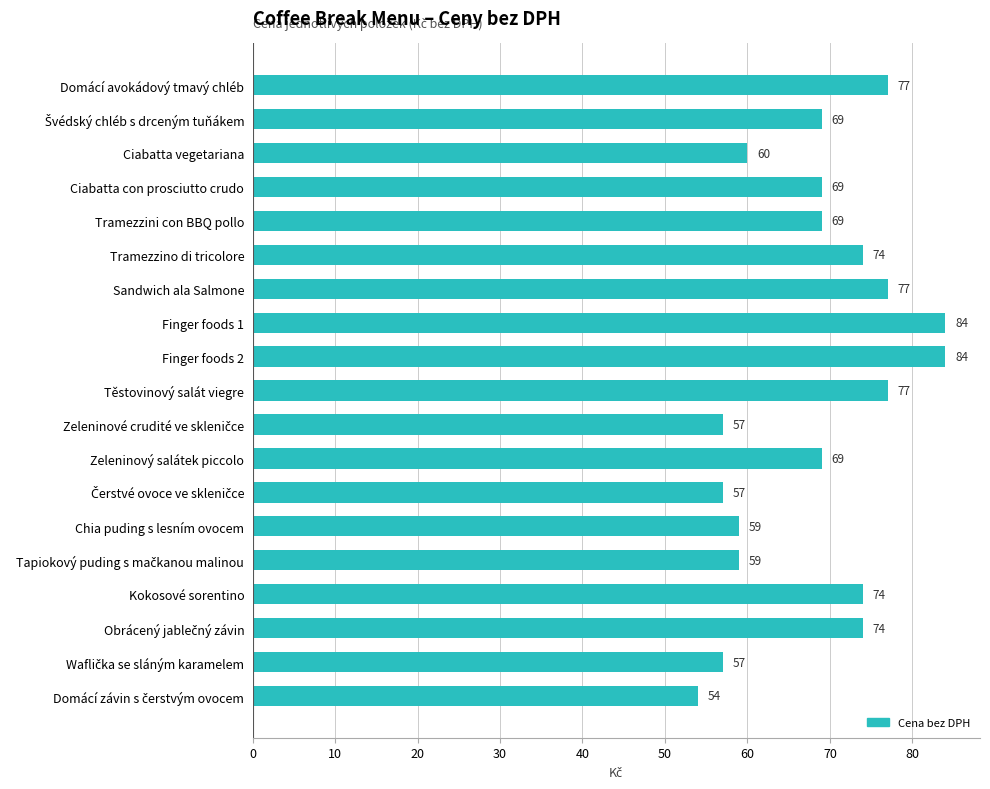

Reading bottom to top, list all the values displayed in this chart.

54	57	74	74	59	59	57	69	57	77	84	84	77	74	69	69	60	69	77